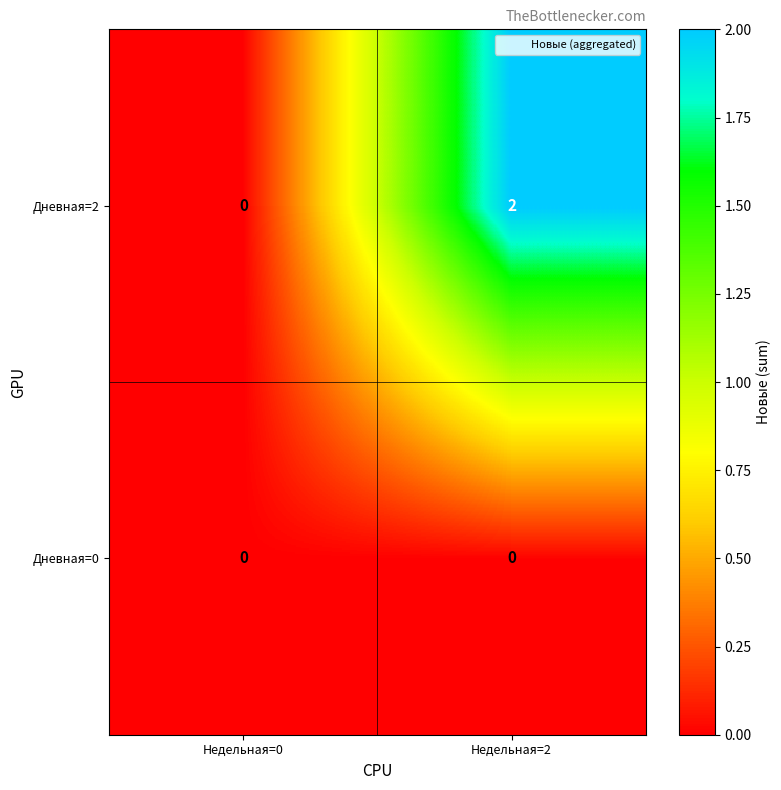

At which category is the sum across all series the highest?

Недельная=2